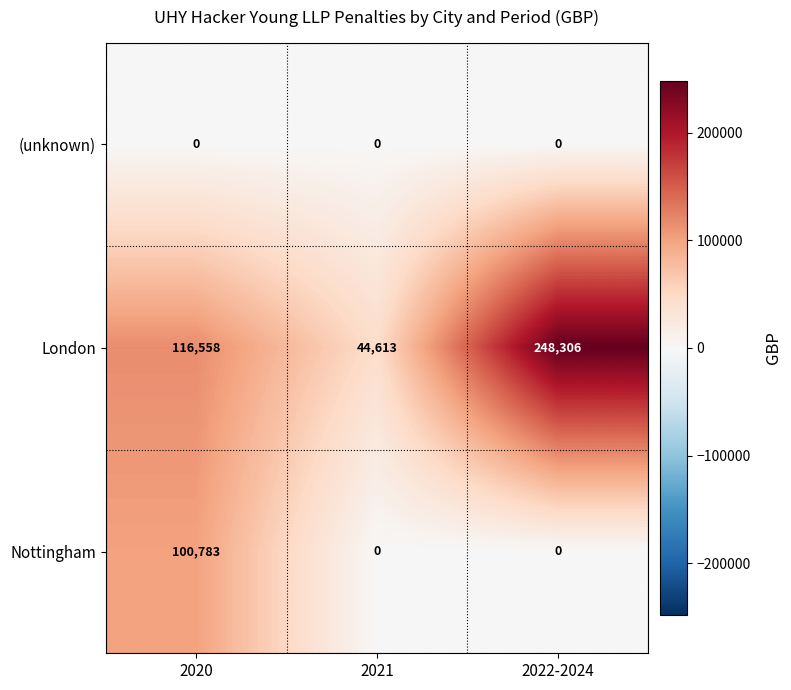

What is the sum of the London values at 2020 and 2022-2024?

364864